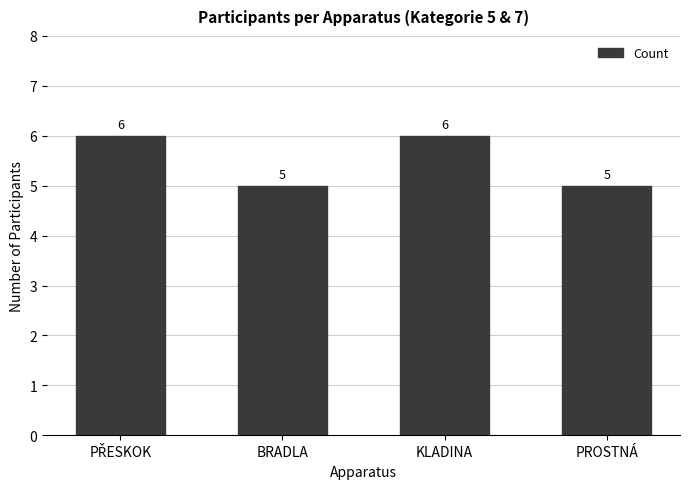

Reading left to right, list all the values displayed in this chart.

6	5	6	5